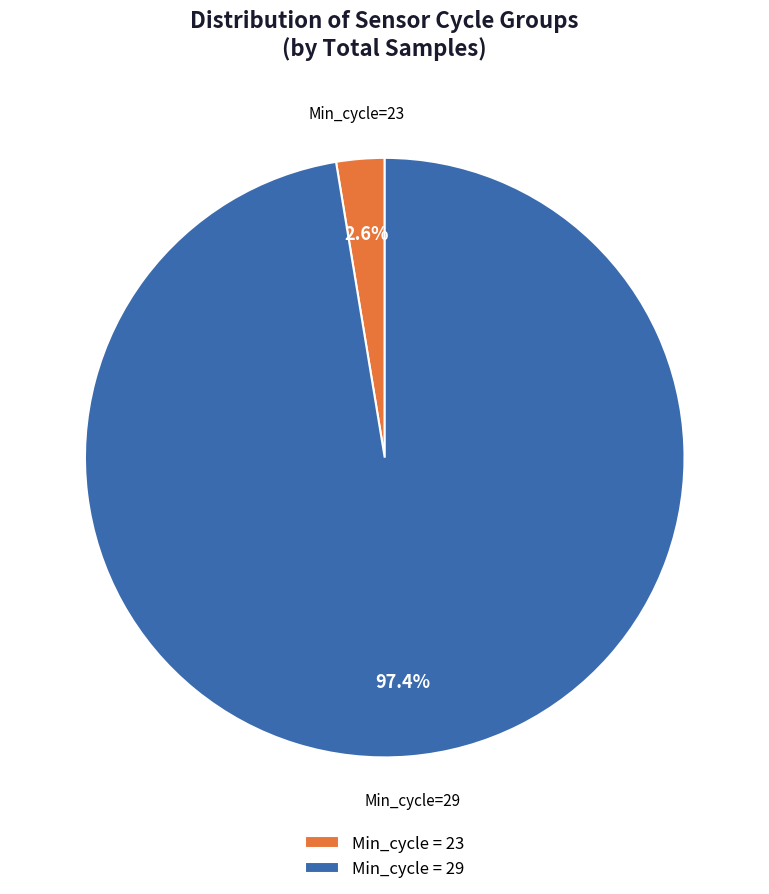

Does Min_cycle = 23 account for over 50% of the chart?

No